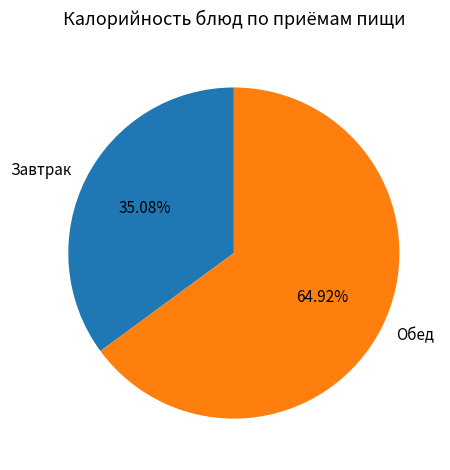

Is the sum of Обед and Завтрак greater than half?

Yes